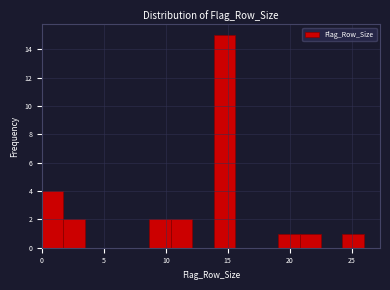

Read against the x-axis, roughly where is the centre of the tallest bar?

14.5